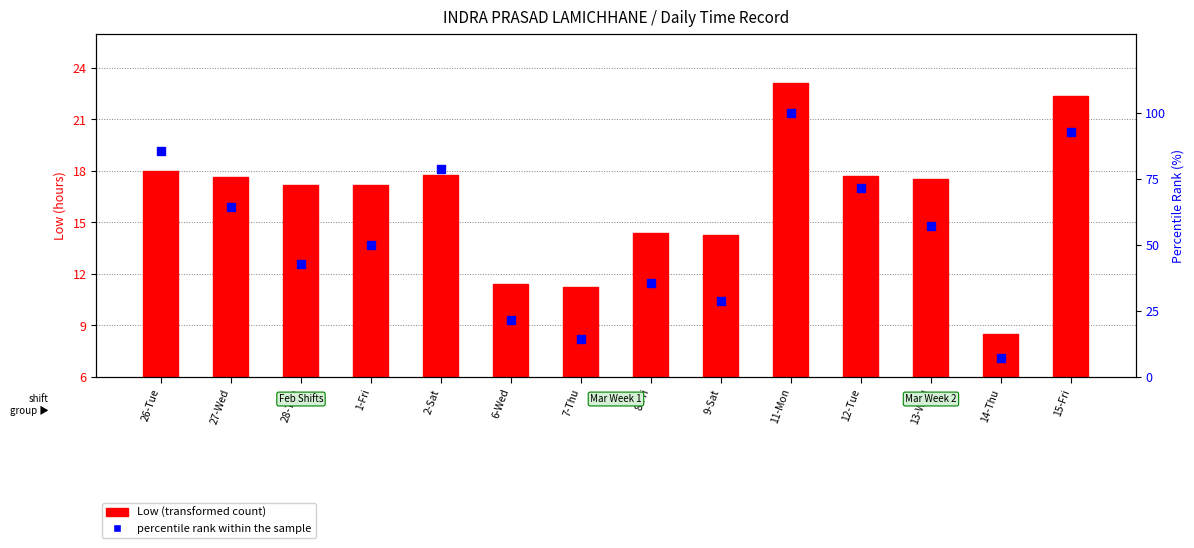

Which series has the largest total across all categories?

percentile rank within the sample